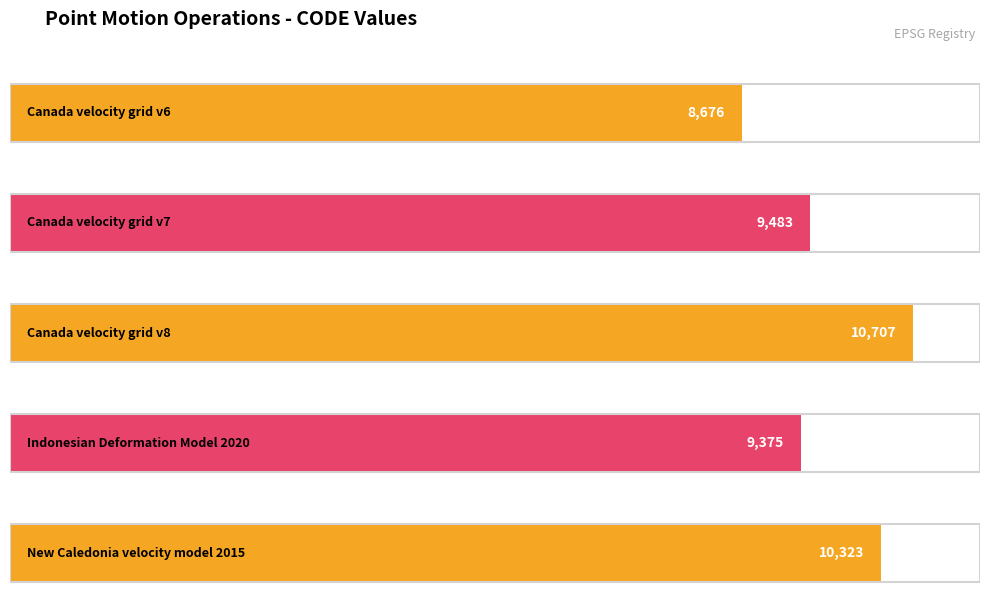

What is the average value?

9713